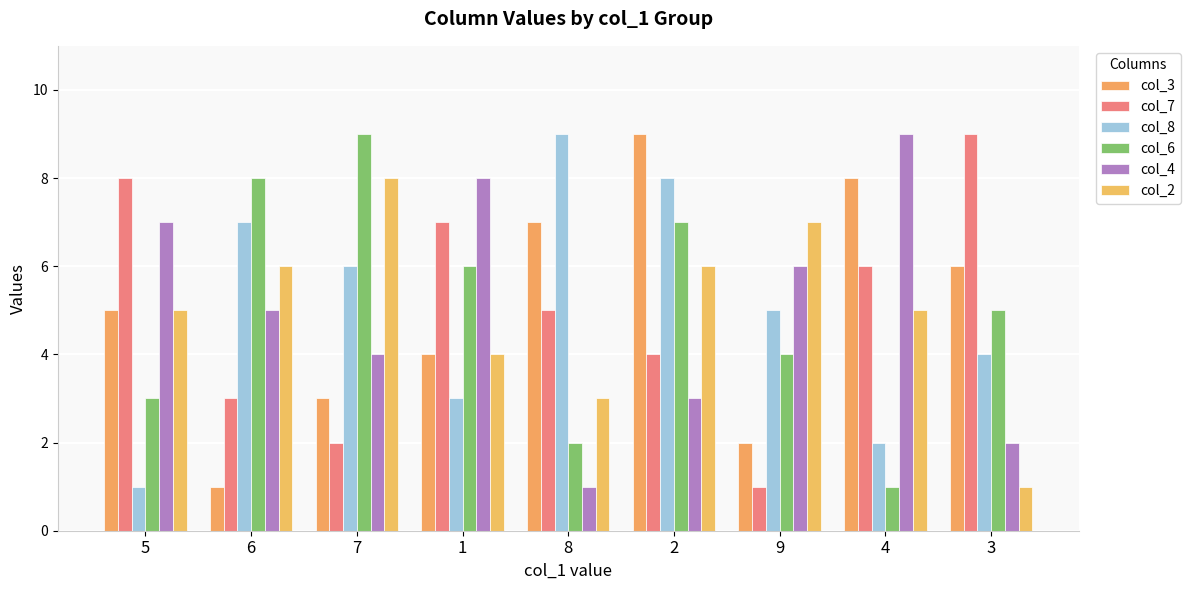

Count the number of data series in this chart.

6